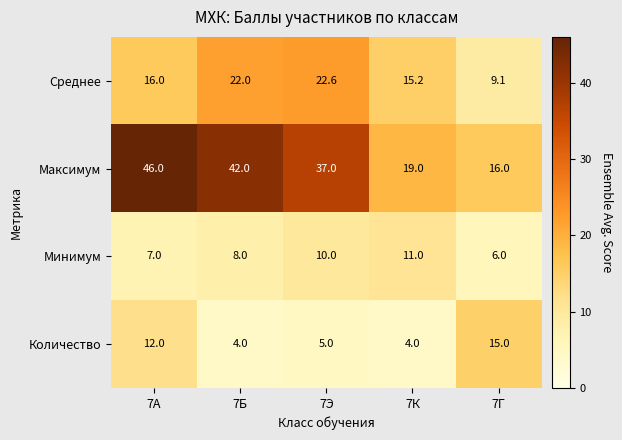

At which label does Минимум reach its minimum?

7Г